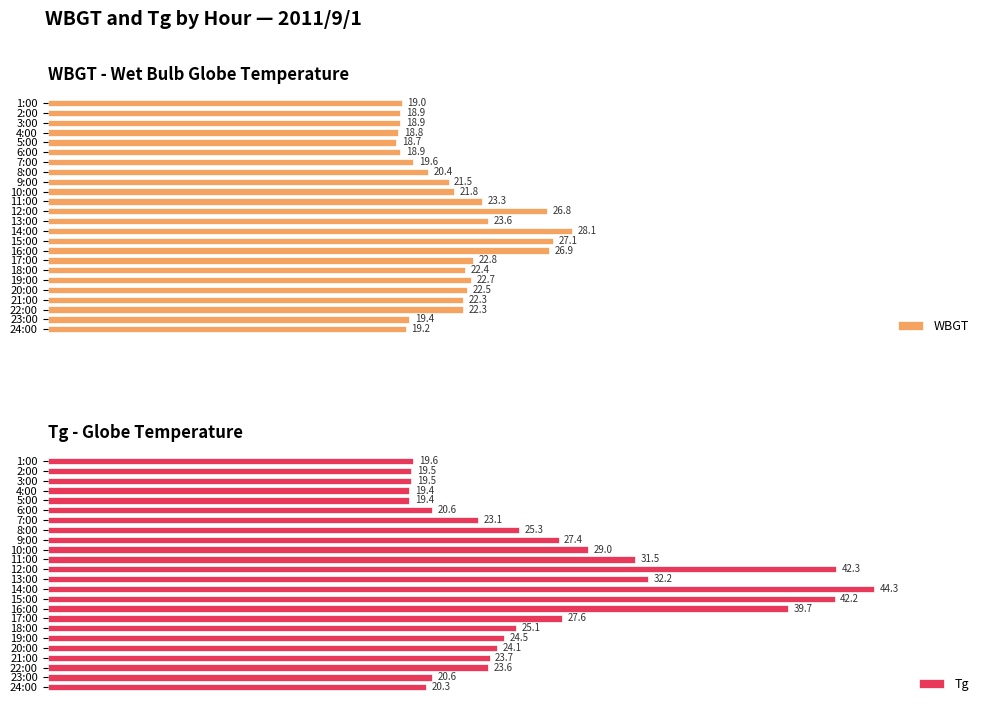

True or false: WBGT has a value of 9.7 at 5:00.

False